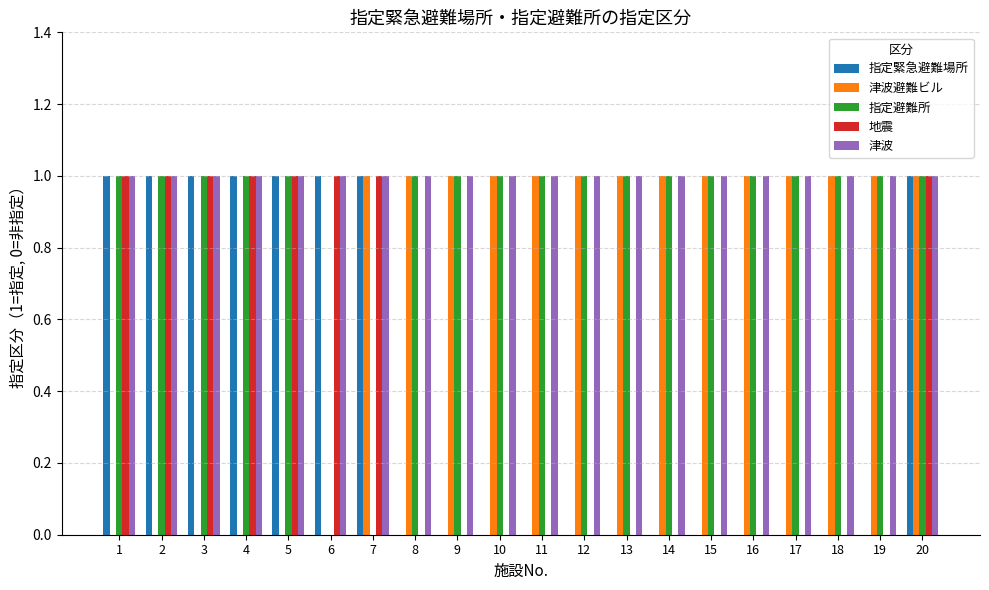

What is the sum of all 指定緊急避難場所 values?

8